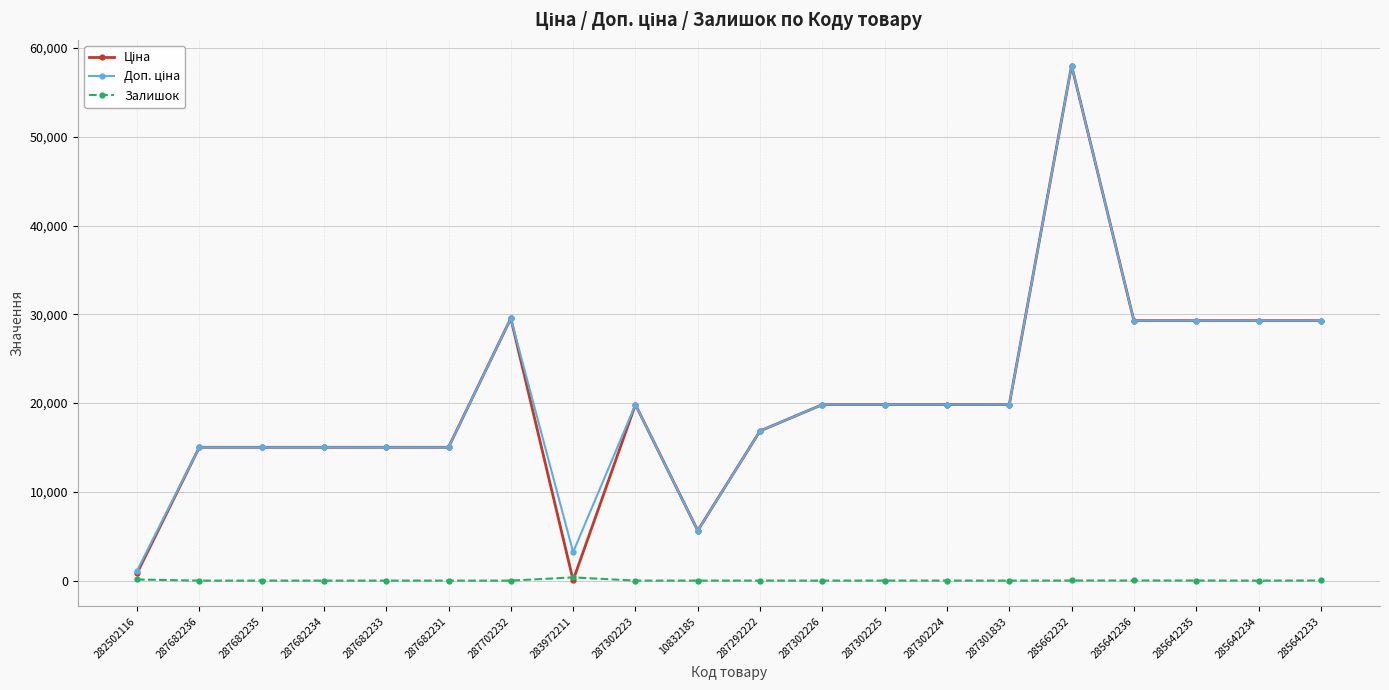

What is the spread (max minus min) of values at 287302223?

19831.1